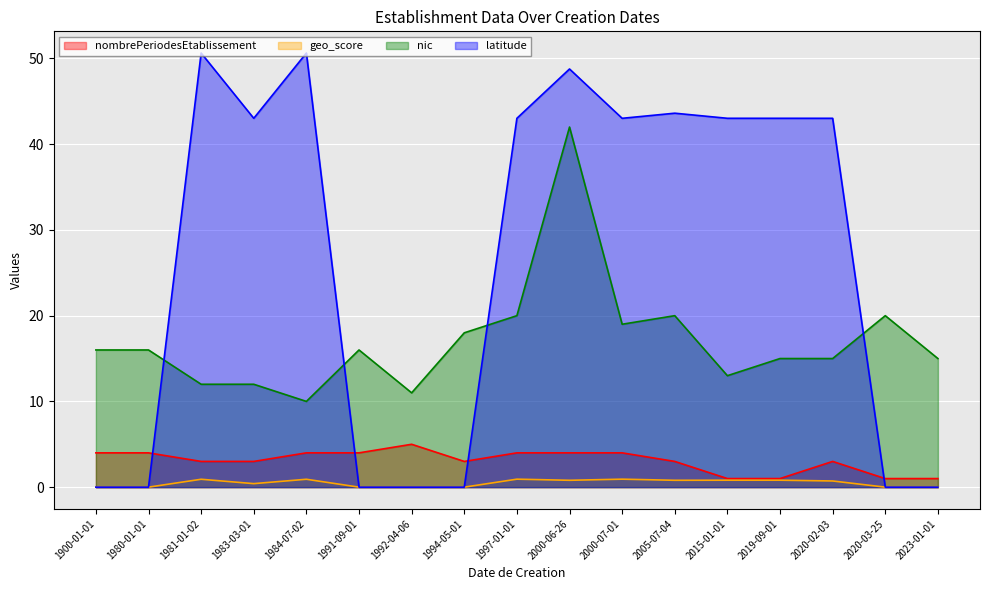

True or false: nombrePeriodesEtablissement and nic intersect in this chart.

False